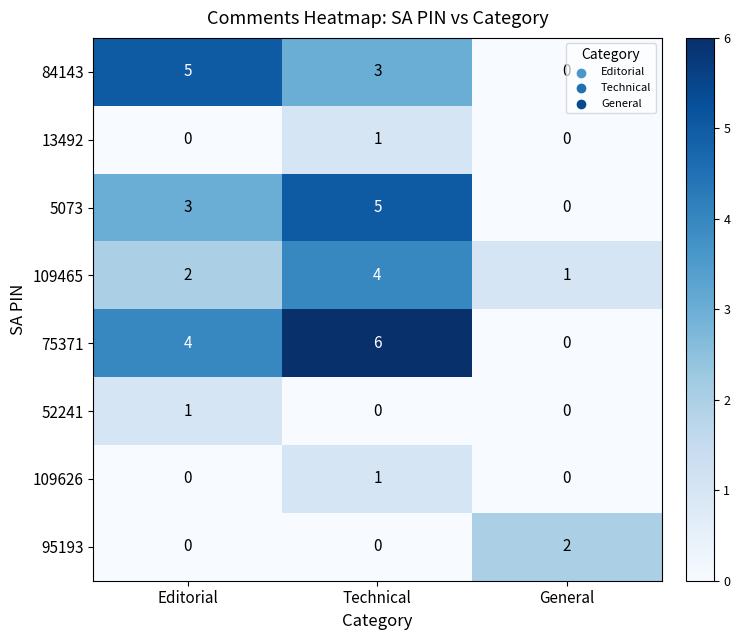

True or false: 109626 has a value of 1 at Technical.

True